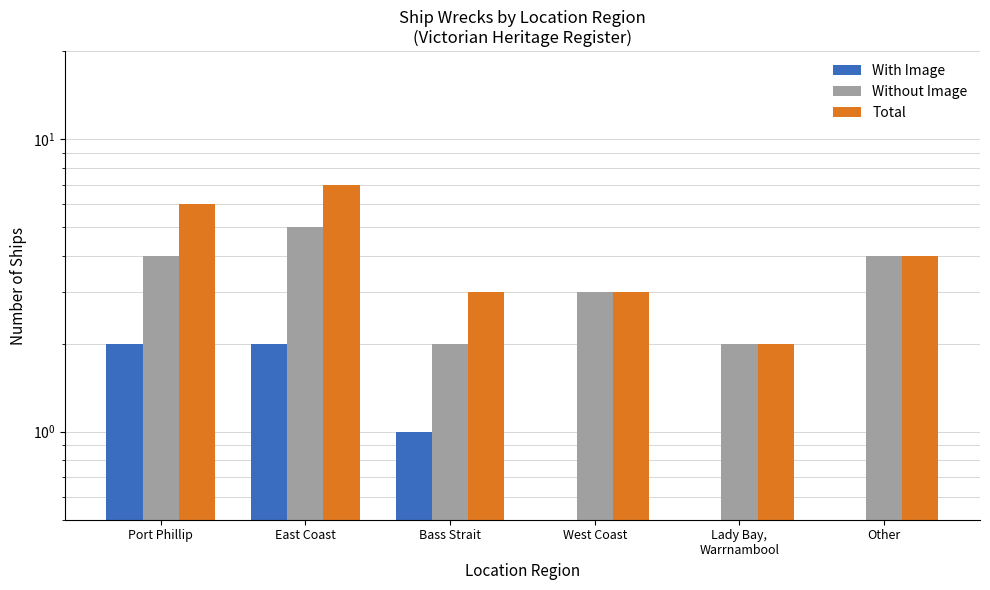

Reading left to right, list all the values displayed in this chart.

With Image: Port Phillip=2	East Coast=2	Bass Strait=1	West Coast=0	Lady Bay,
Warrnambool=0	Other=0
Without Image: Port Phillip=4	East Coast=5	Bass Strait=2	West Coast=3	Lady Bay,
Warrnambool=2	Other=4
Total: Port Phillip=6	East Coast=7	Bass Strait=3	West Coast=3	Lady Bay,
Warrnambool=2	Other=4